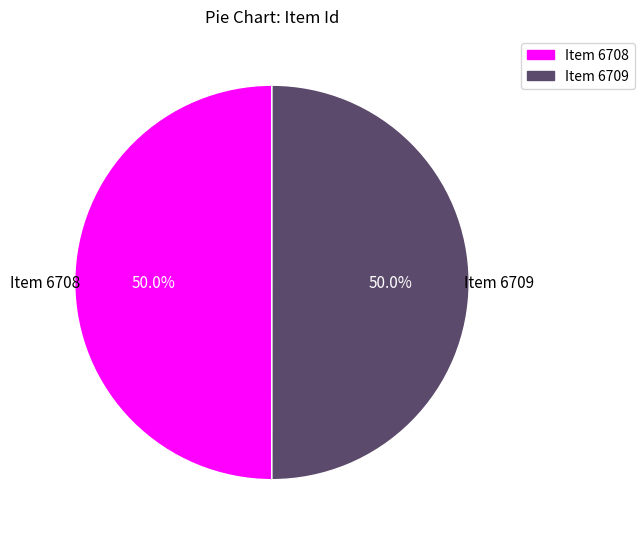

Is the sum of Item 6709 and Item 6708 greater than half?

Yes